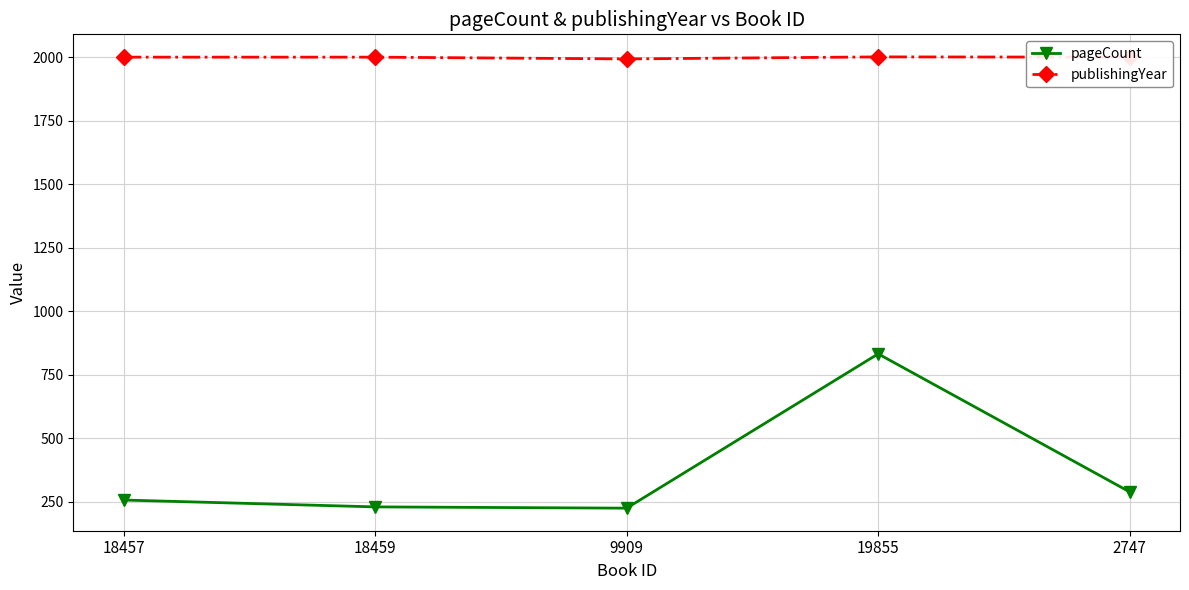

True or false: publishingYear and pageCount intersect in this chart.

False